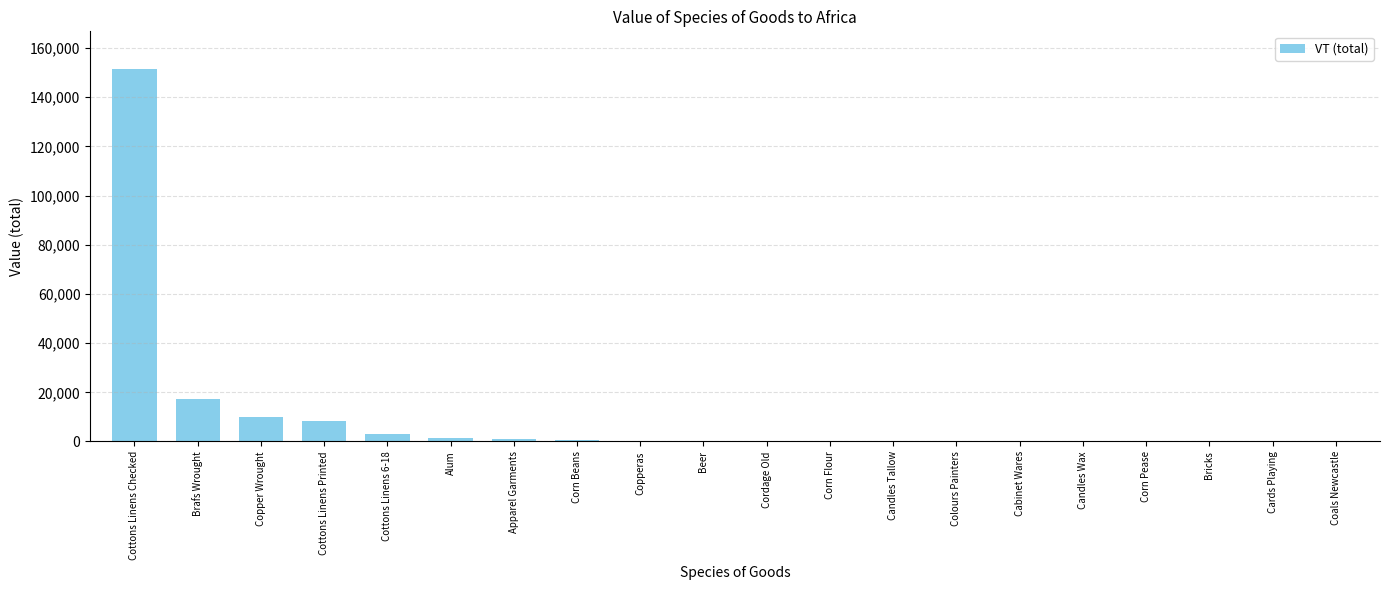

At which label is the value closest to 75825?

Brafs Wrought